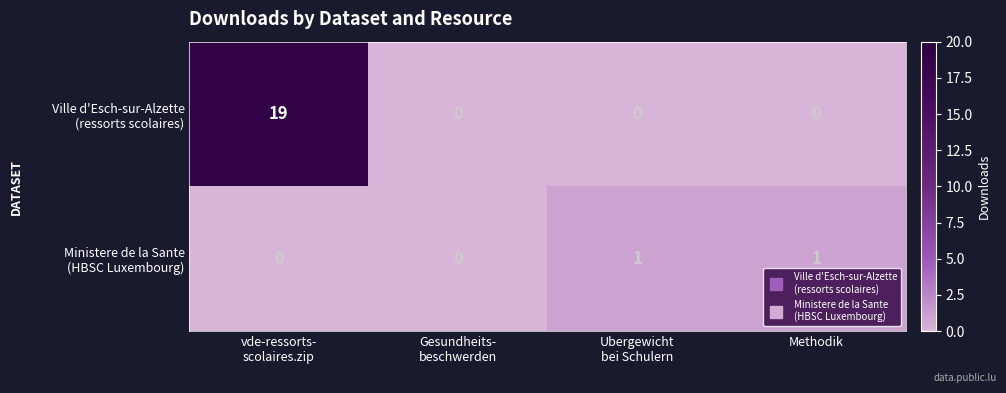

How many categories are shown in the chart?

4